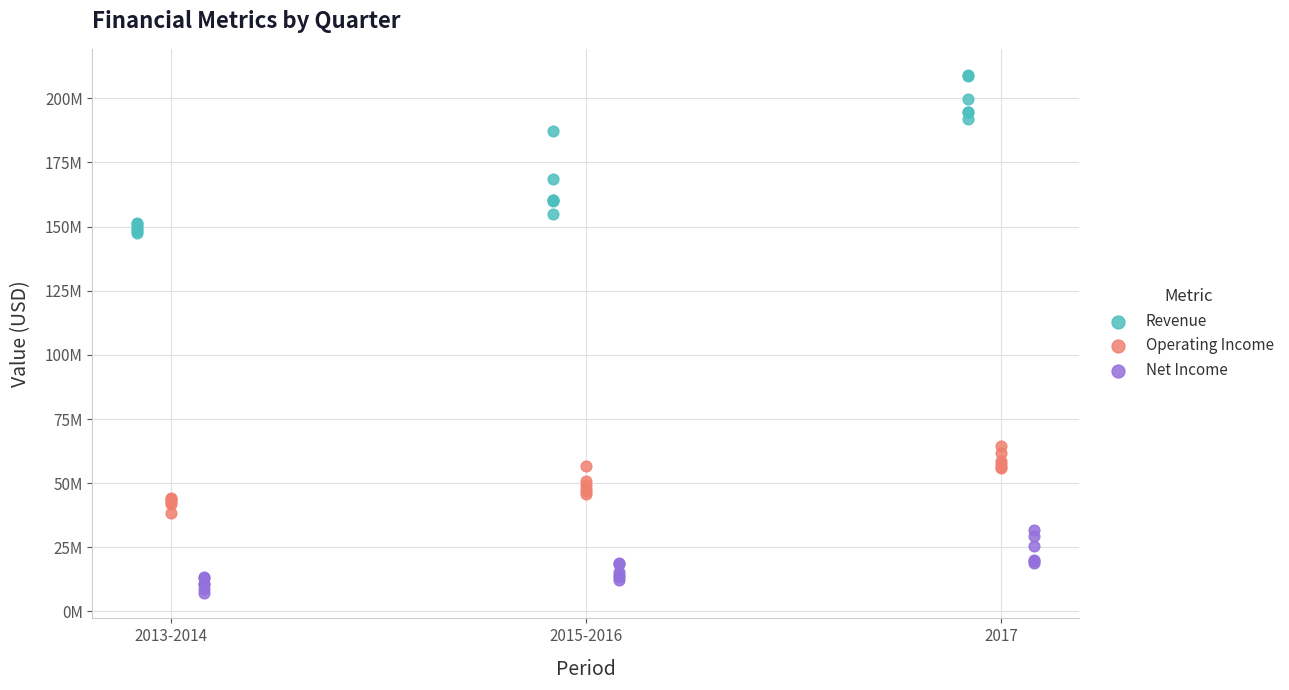

Which series reaches the minimum Y coordinate?

Net Income